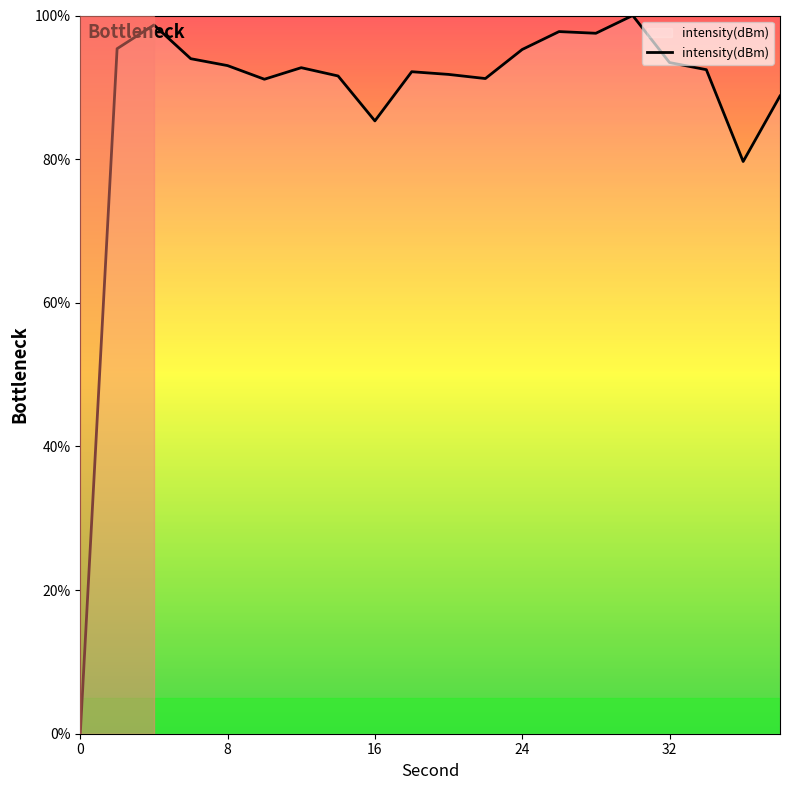

What is the maximum value shown in the chart?

100.0